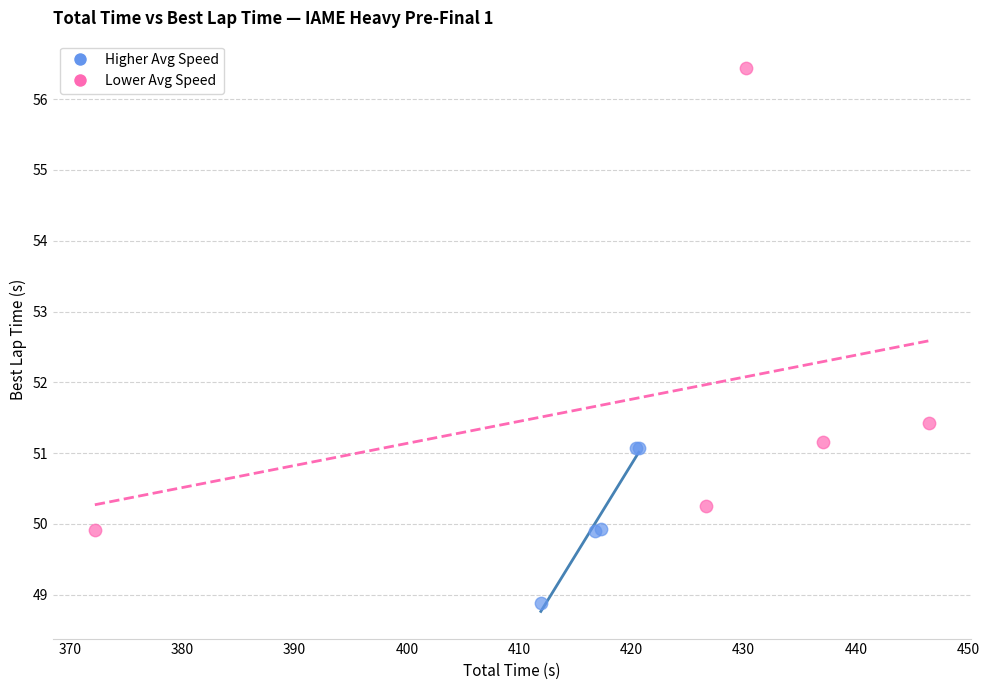

Which series reaches the minimum Y coordinate?

Higher Avg Speed